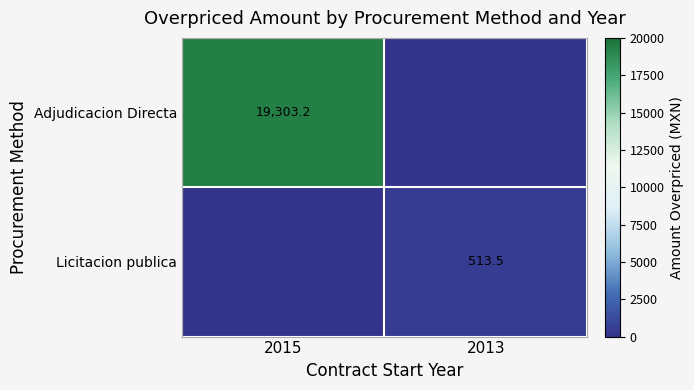

The value of Adjudicacion Directa at 2015 is 19303.2. True or false?

True